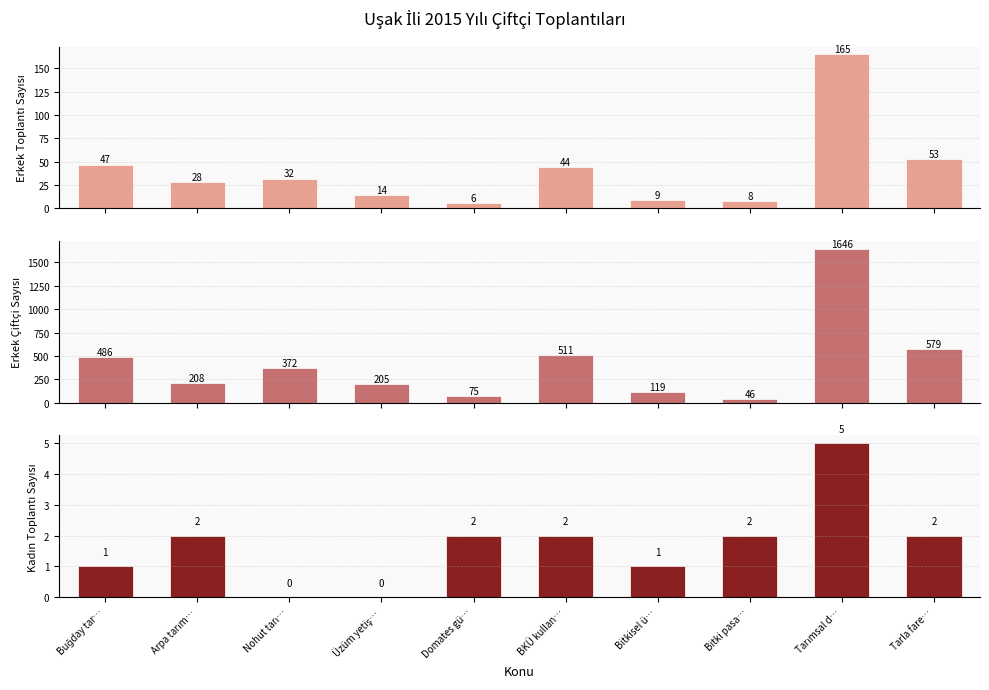

What is the difference between the second highest and minimum values in the Kadın Toplantı Sayısı series?

2